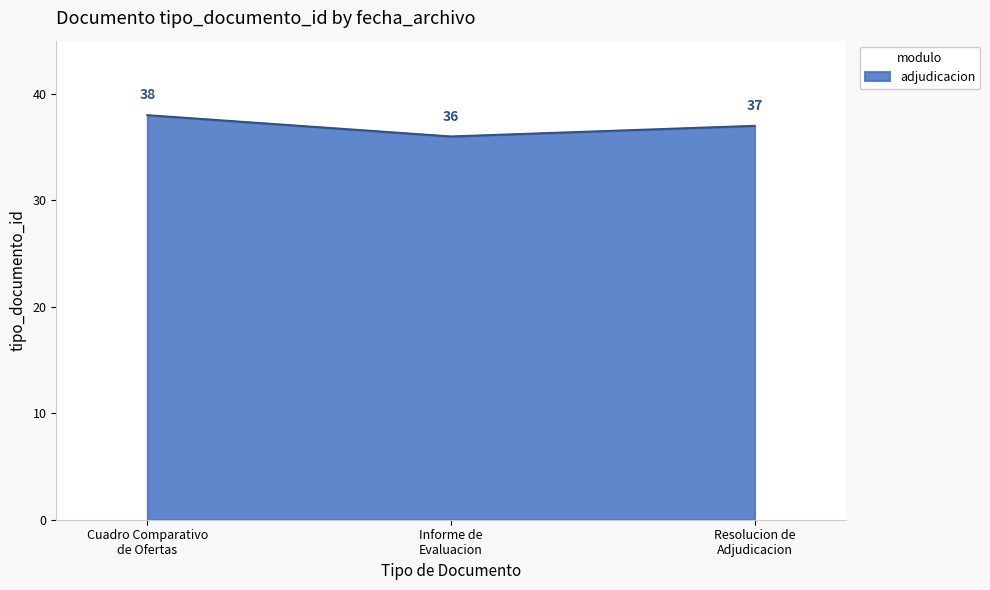

Reading left to right, transcribe all the data shown in this chart.

38	36	37